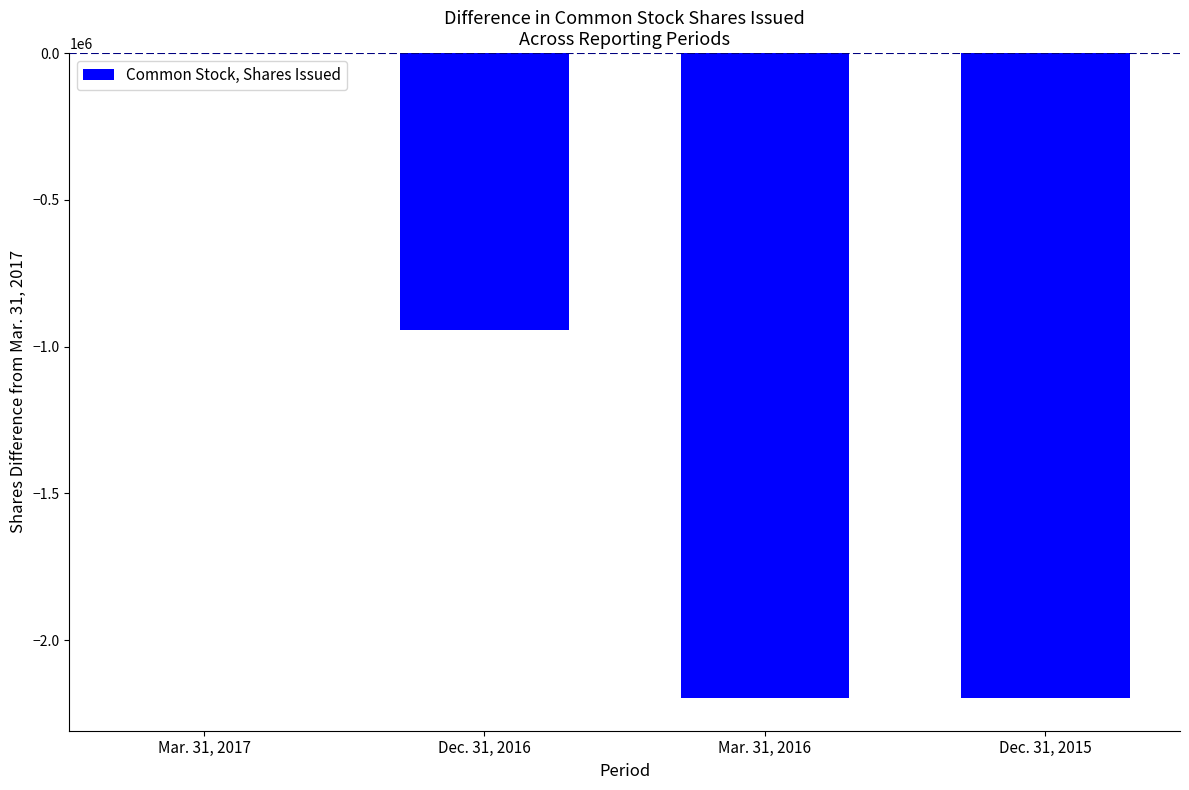

What is the sum of all values?

-5342061